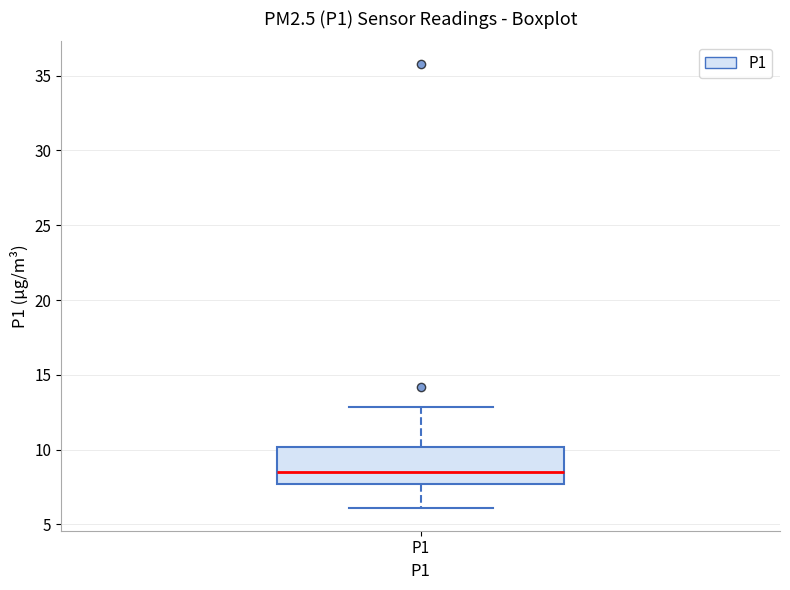

Where does the upper whisker of the box for P1 end on the y-axis? The values are not printed on the chart, so give them approximately, as read against the axis.

13.0